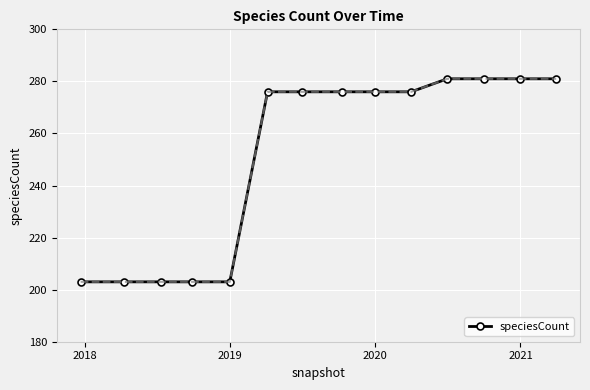

What is the value of the 4th point from the left?

203